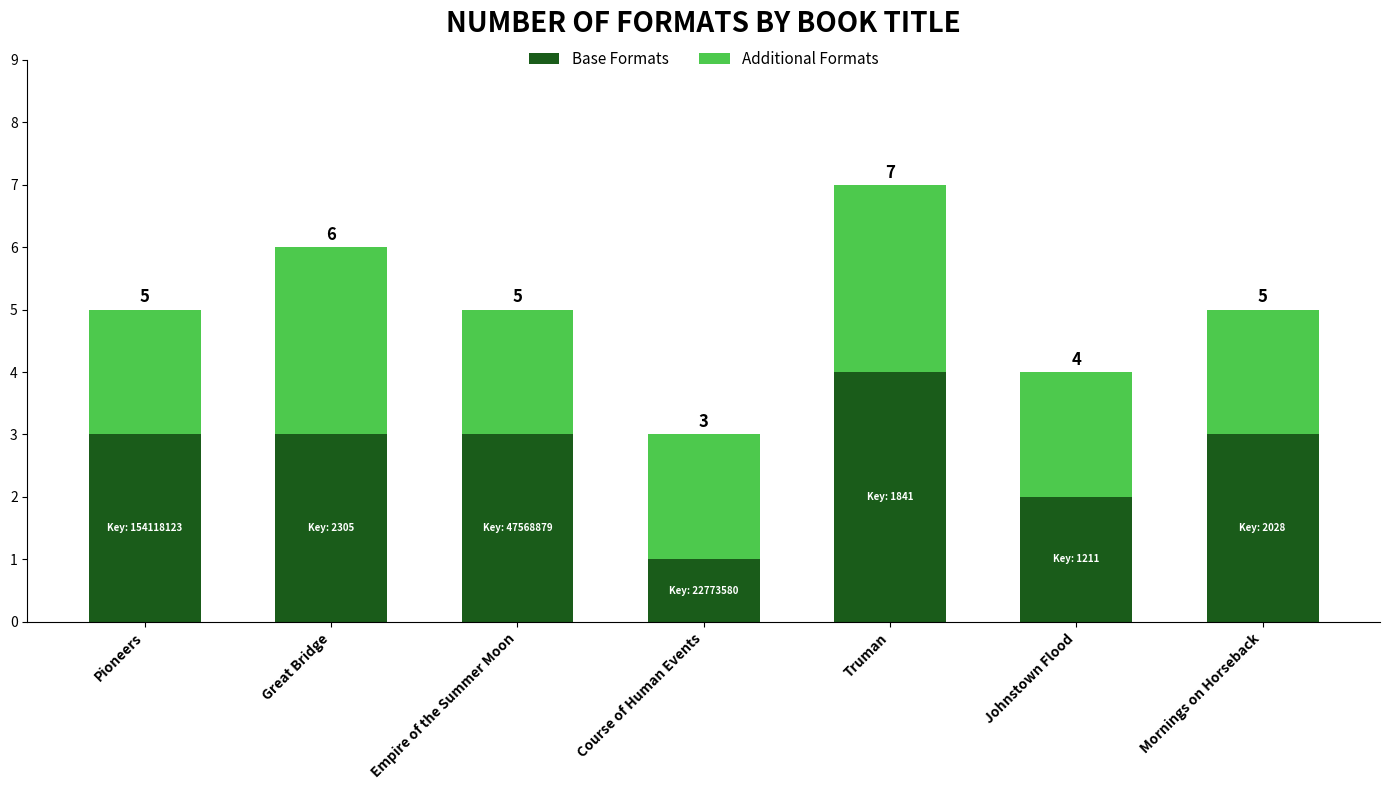

What position from the left is Truman?

5